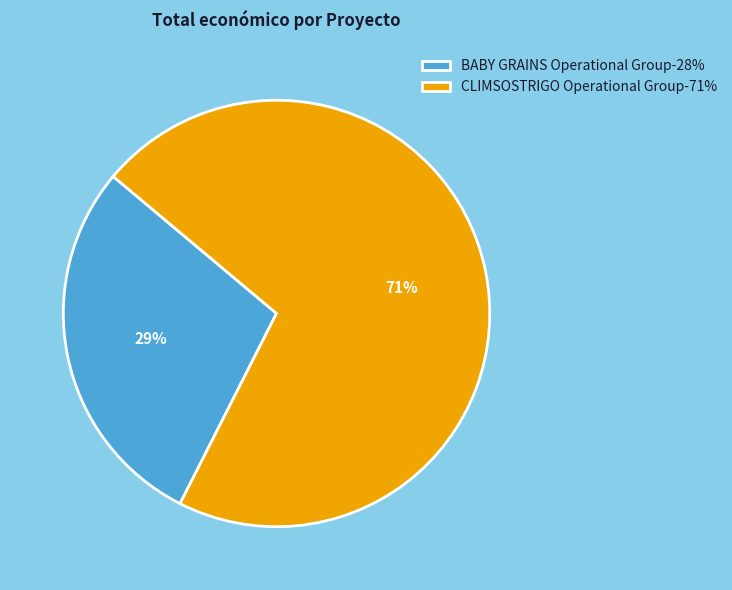

Between BABY GRAINS Operational Group-28% and CLIMSOSTRIGO Operational Group-71%, which is larger?

CLIMSOSTRIGO Operational Group-71%